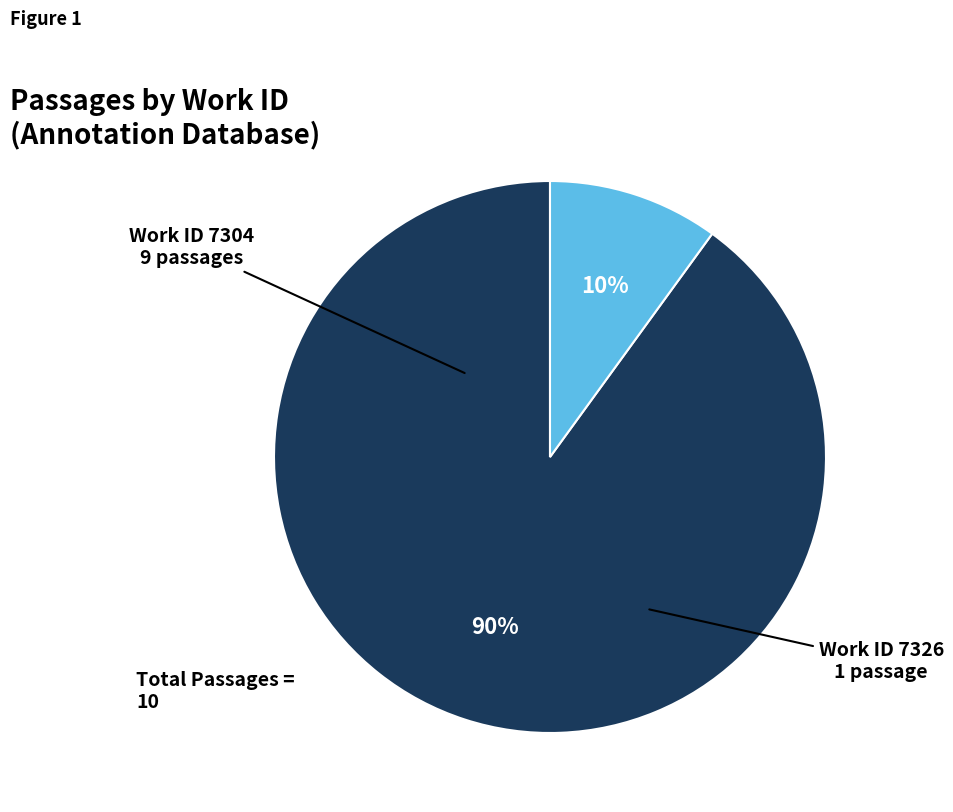

Is there a majority slice in this chart?

Yes